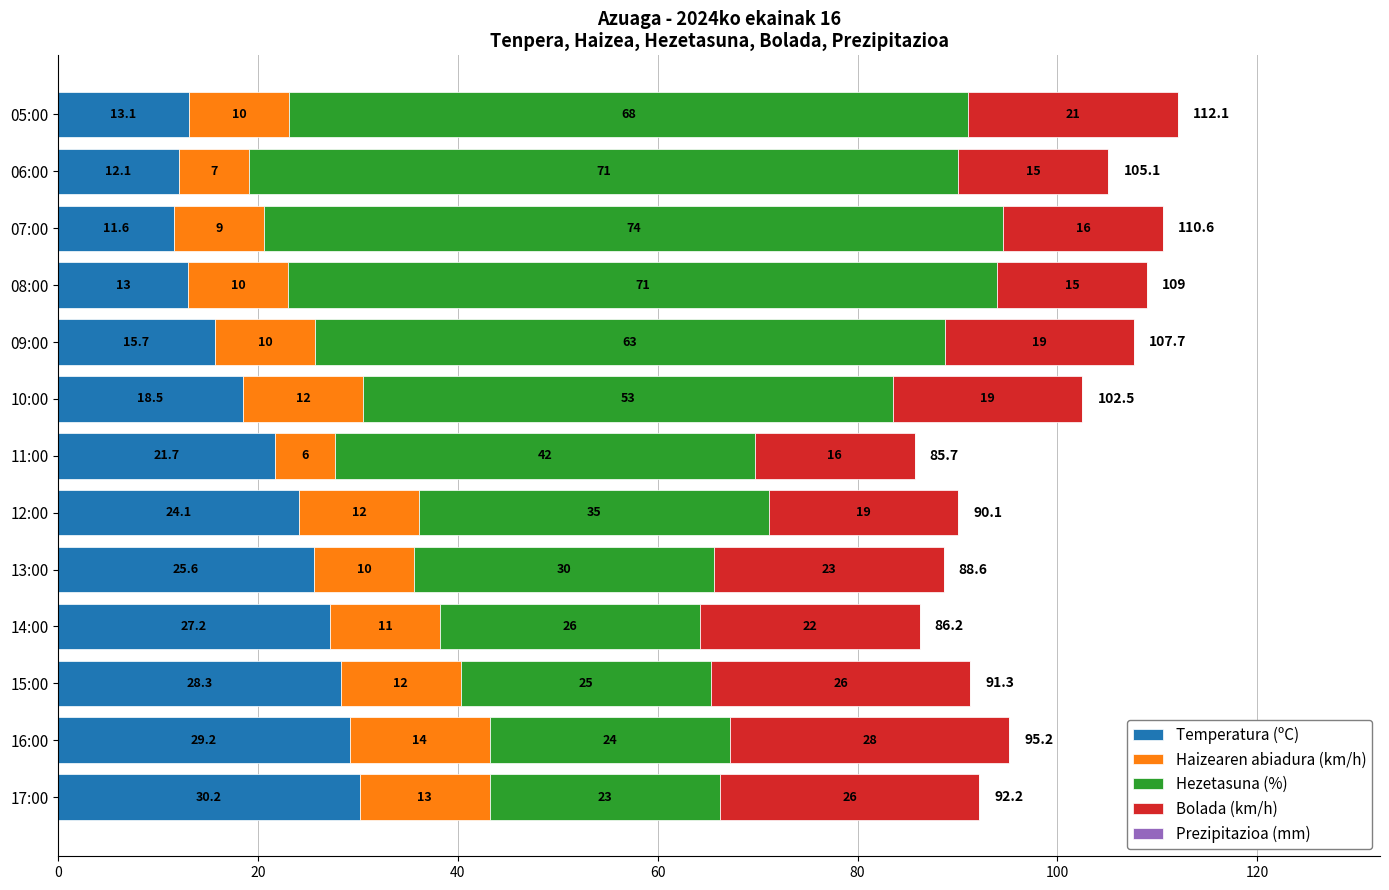

Count the number of categories in the chart.

13